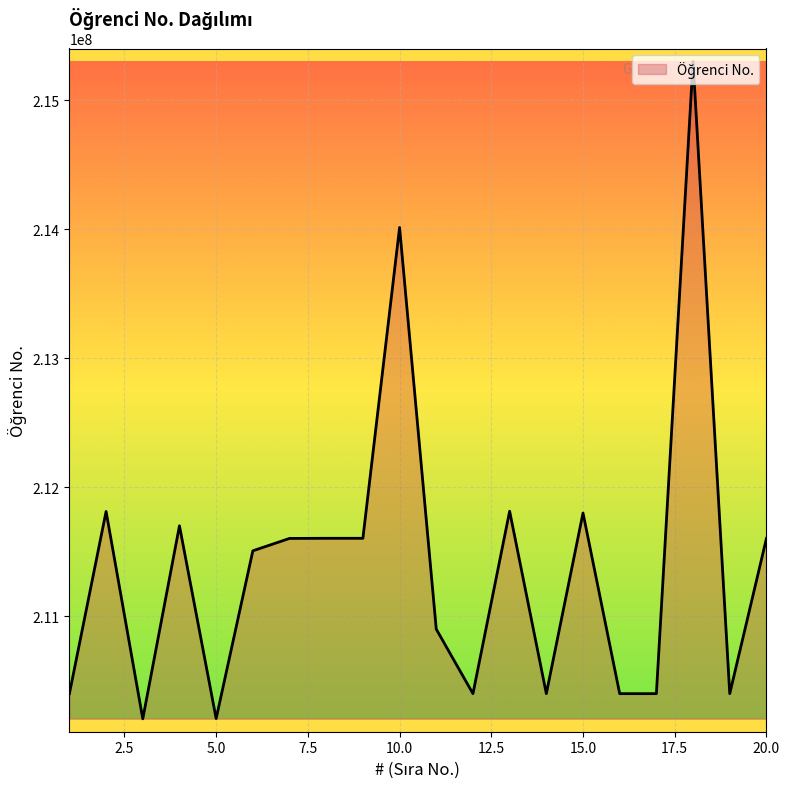

What is the greatest value displayed?

215301025